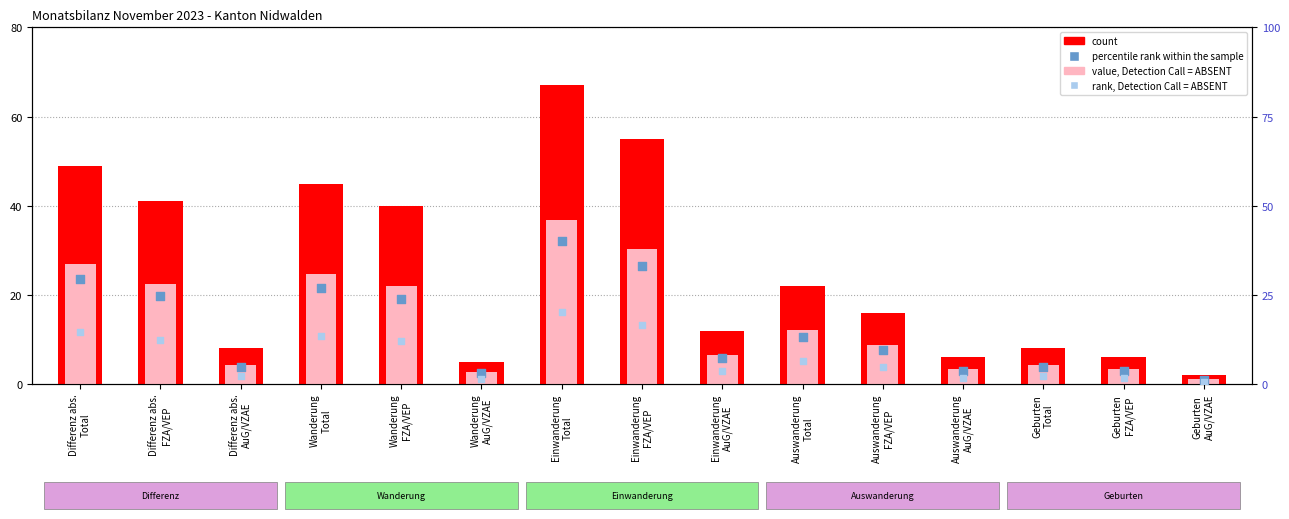

At how many categories does at least one series exceed 2?

14